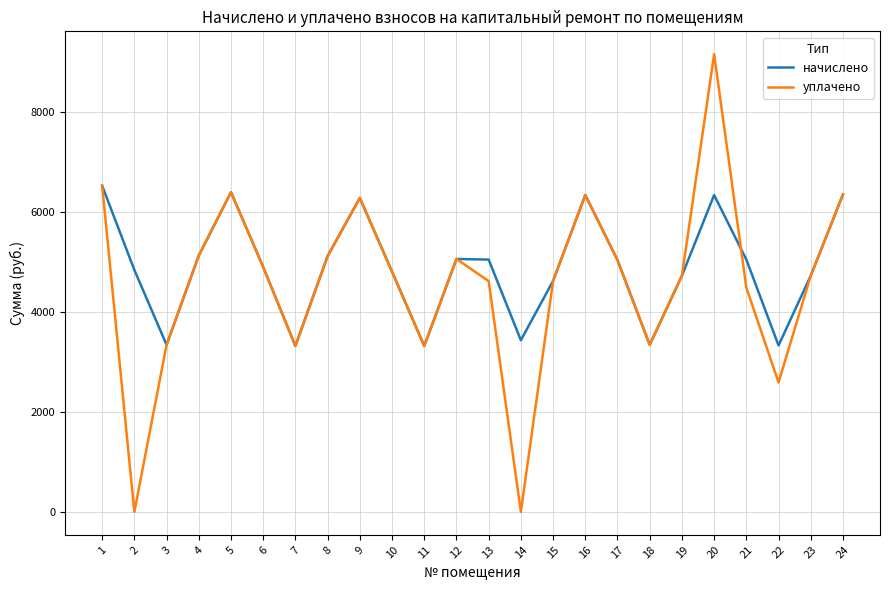

Which series has the widest spread of values?

уплачено